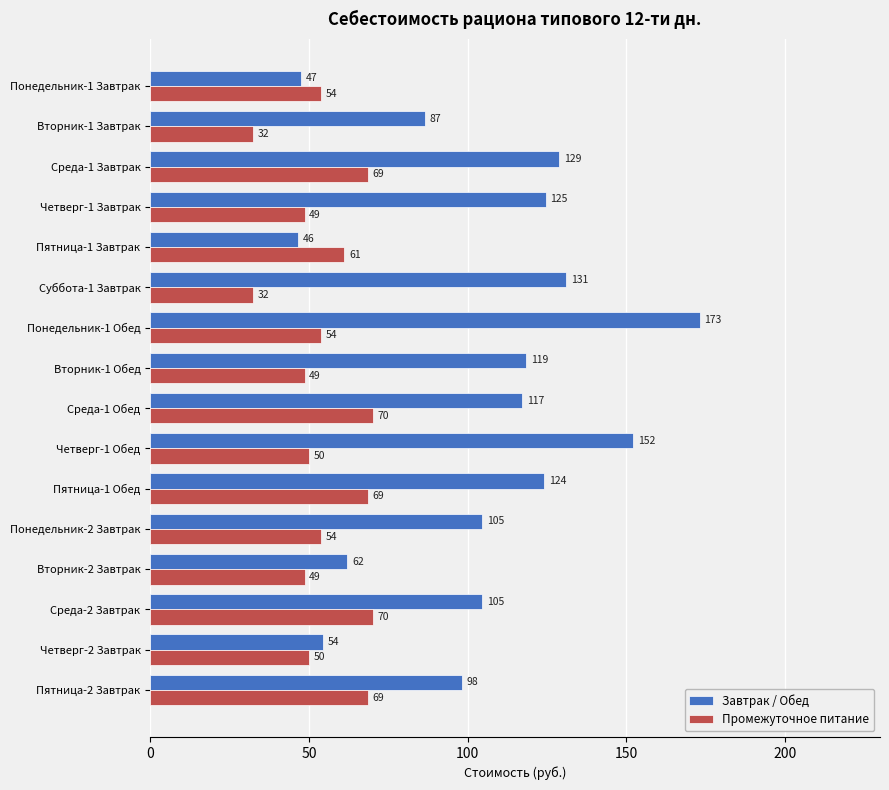

Which category has the highest value in the Завтрак / Обед series?

Понедельник-1 Обед